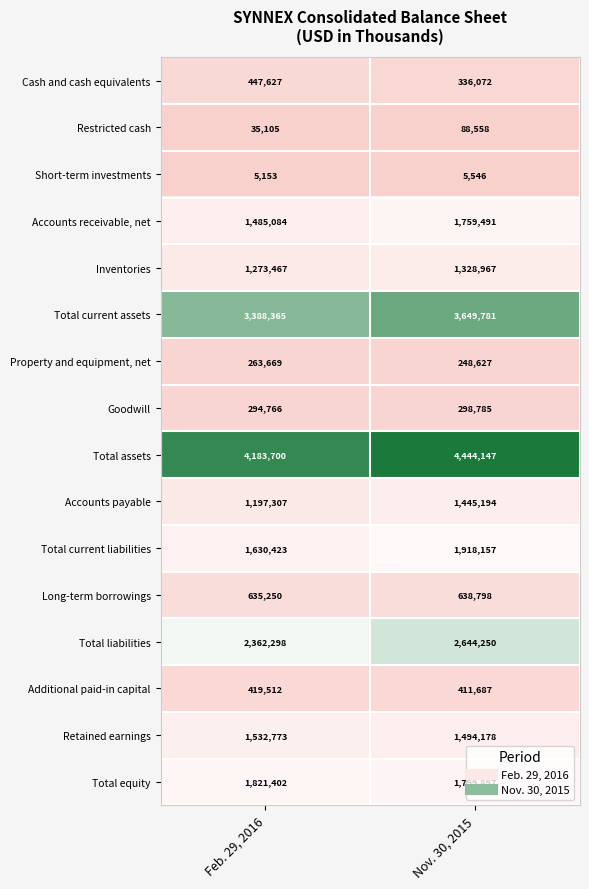

What is the difference between the highest and lowest values at Nov. 30, 2015?

4438601